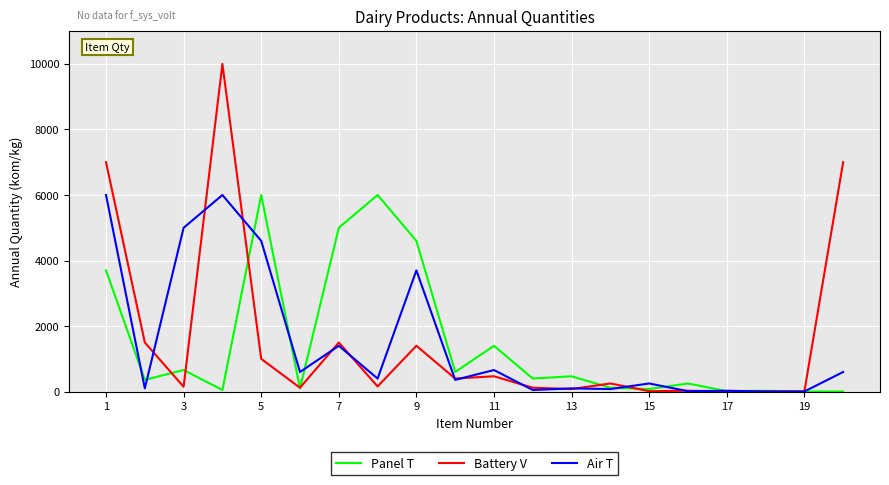

What is the greatest value displayed?

10000